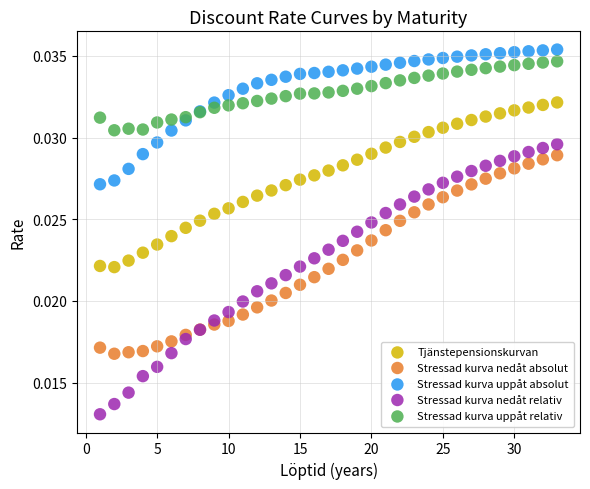

Which series contains the highest Y value?

Stressad kurva uppåt absolut